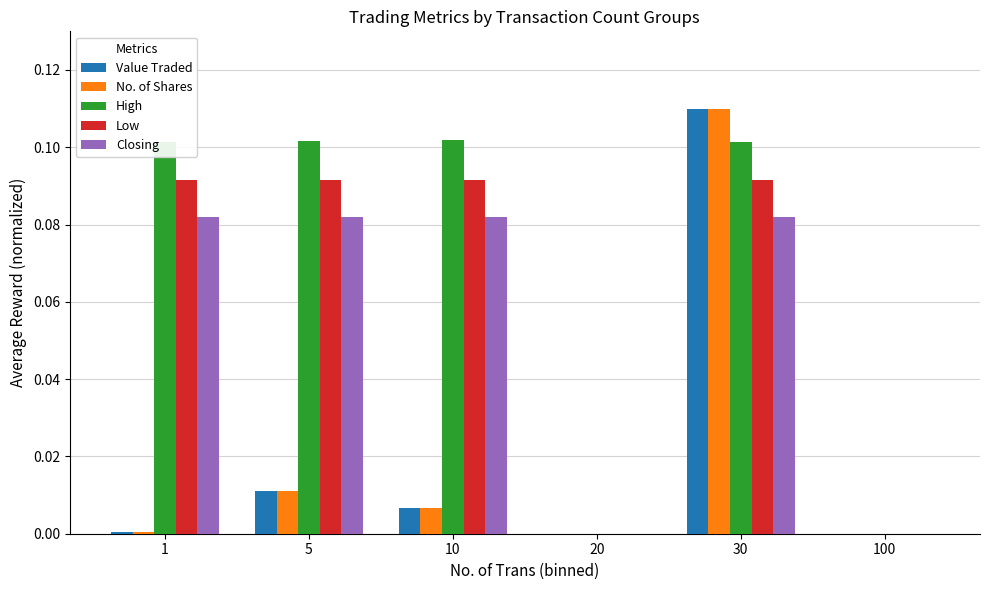

Which series changed the most between 10 and 100?

High